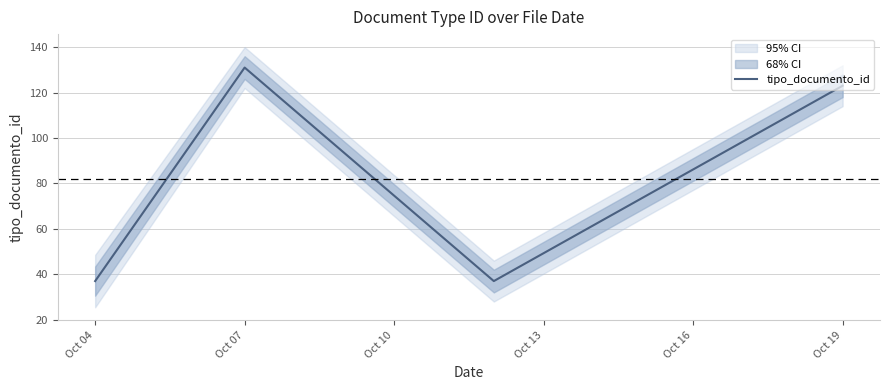

True or false: tipo_documento_id has more than 0 points higher than both neighbors.

True